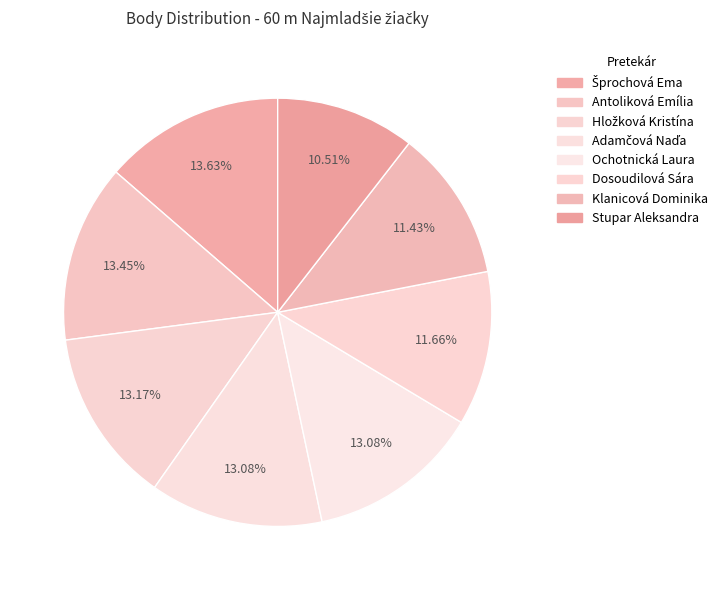

How many slices are in this pie chart?

8